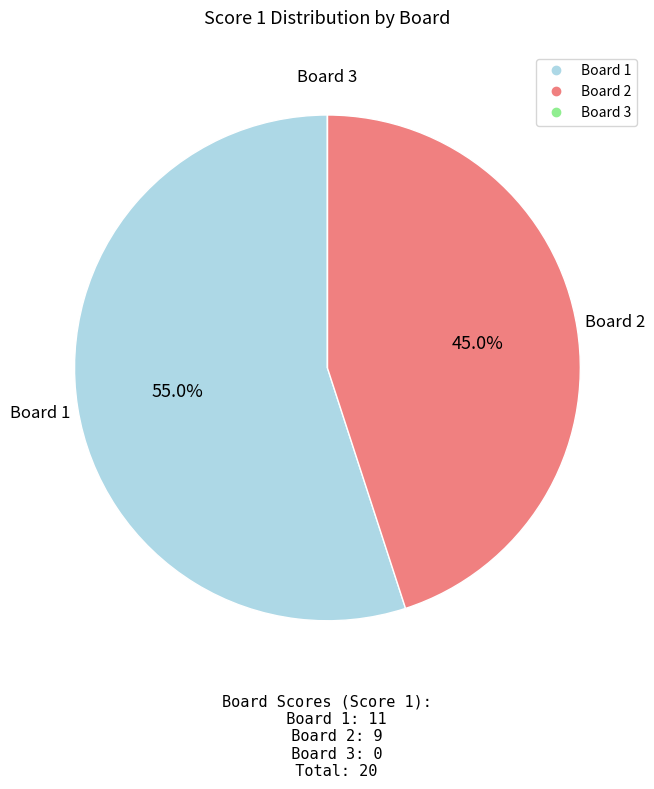

Which slice is the largest?

Board 1